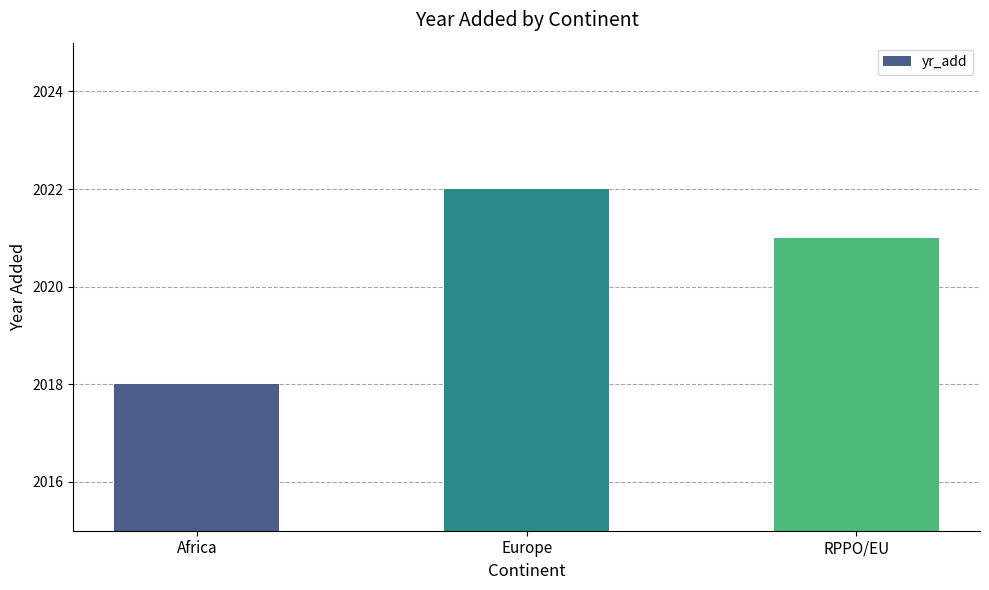

At which category does the chart reach its minimum across all series?

Africa